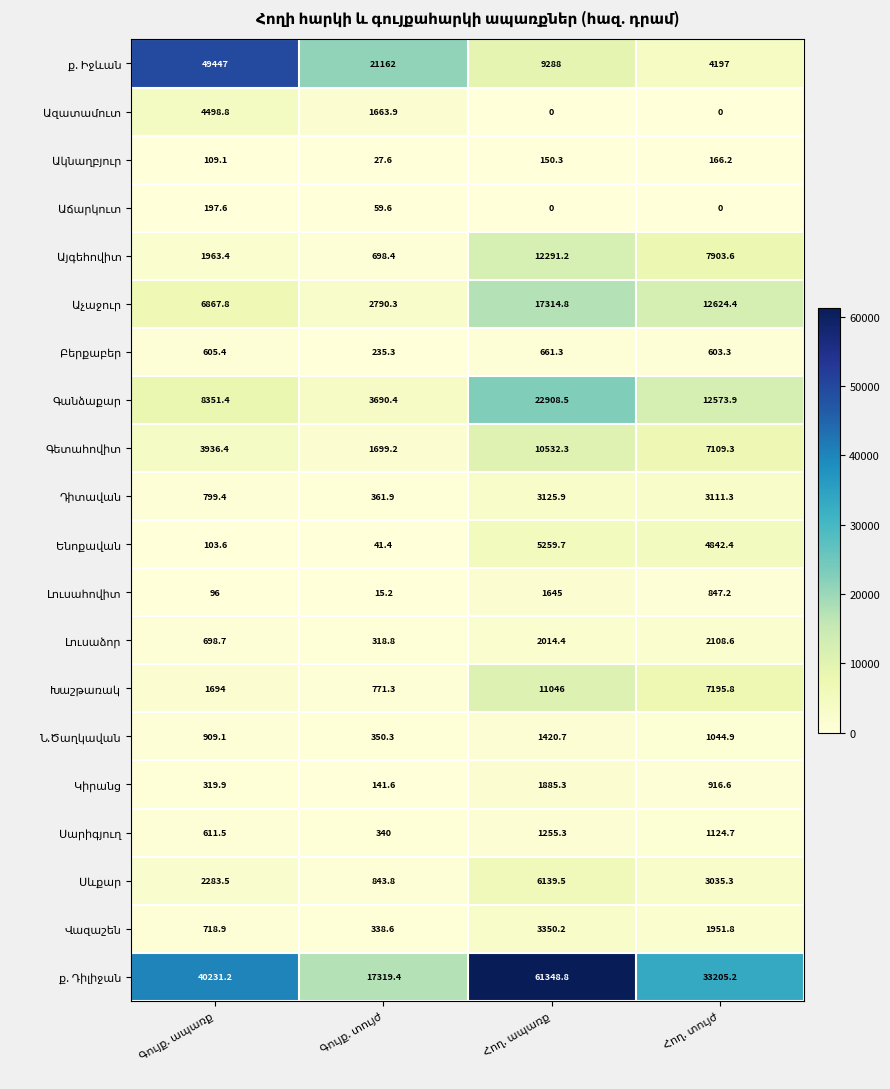

At how many categories does at least one series exceed 29251?

3